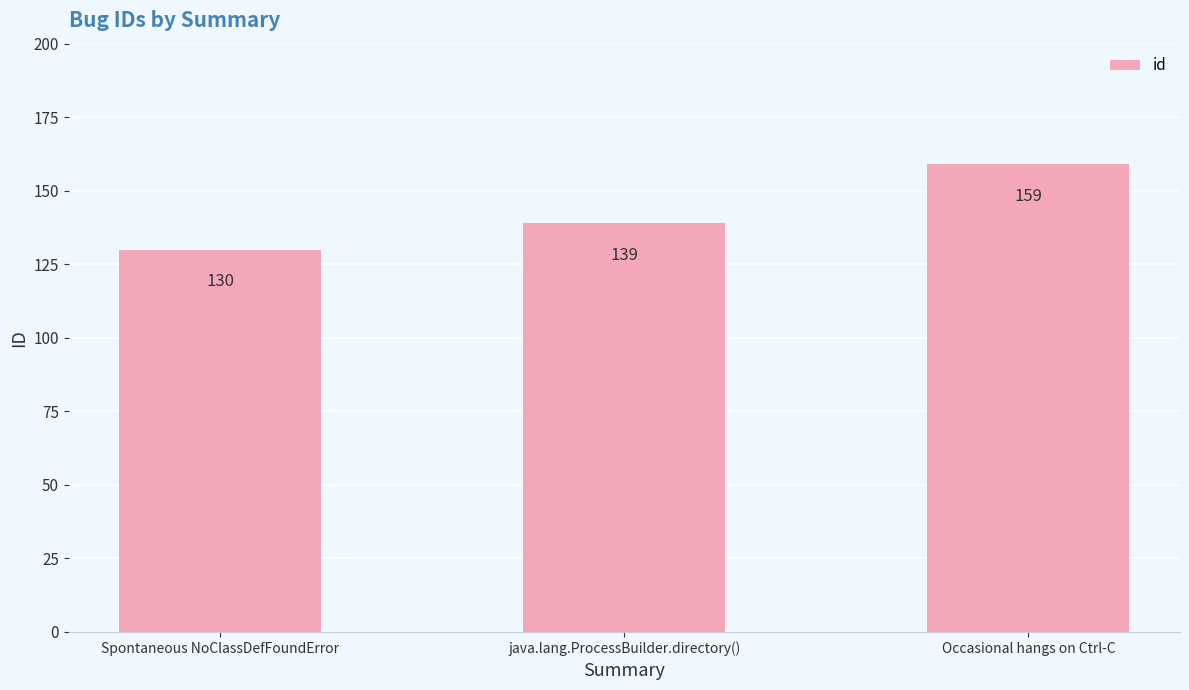

Reading left to right, transcribe all the data shown in this chart.

130	139	159